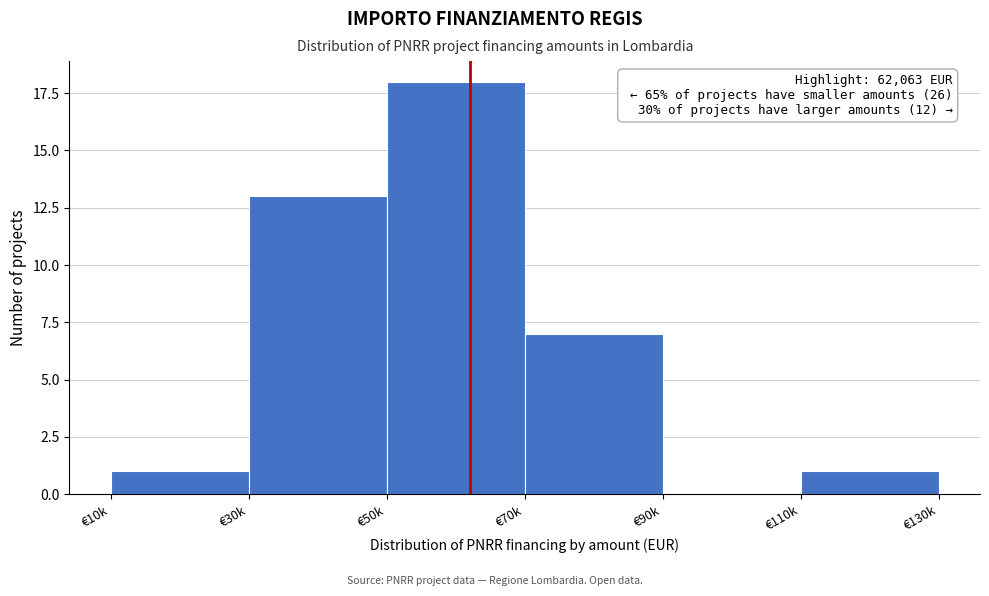

Reading right to left, extract all data points from this chart.

€110k=1	€90k=0	€70k=7	€50k=18	€30k=13	€10k=1